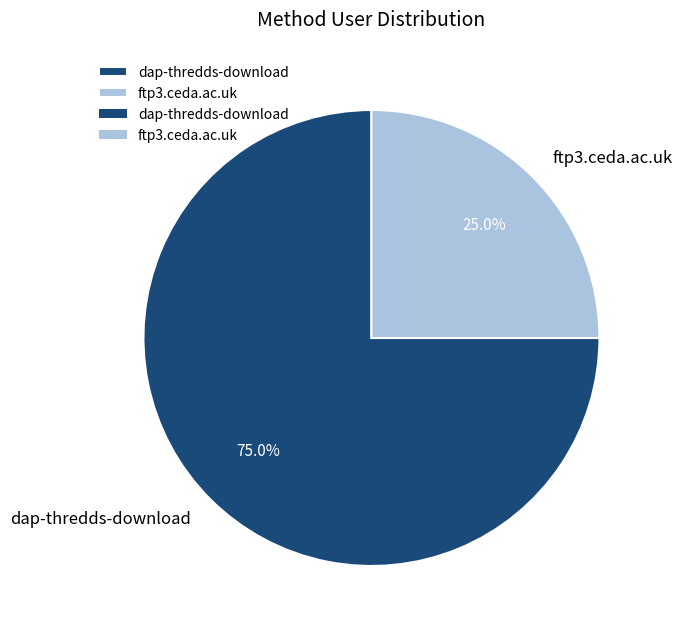

Does any single category account for the majority?

Yes